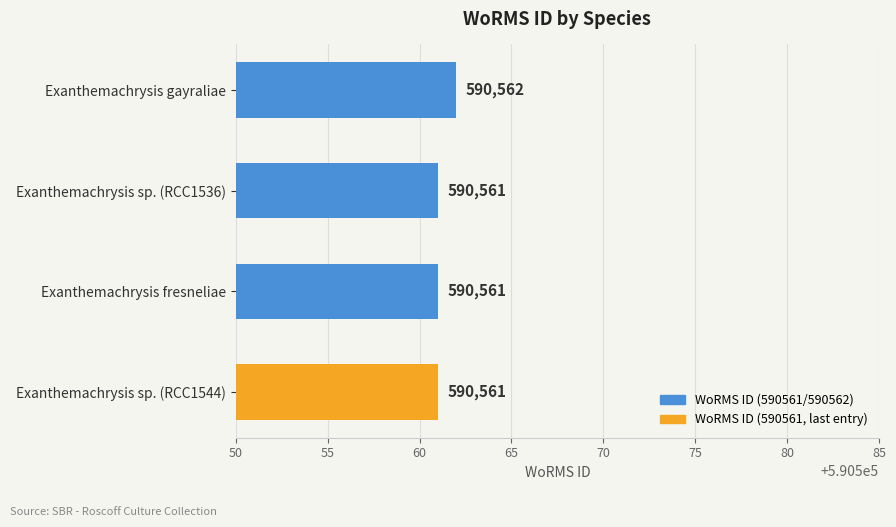

Approximately how many times larger is the value at Exanthemachrysis fresneliae compared to Exanthemachrysis sp. (RCC1544)?

1.0